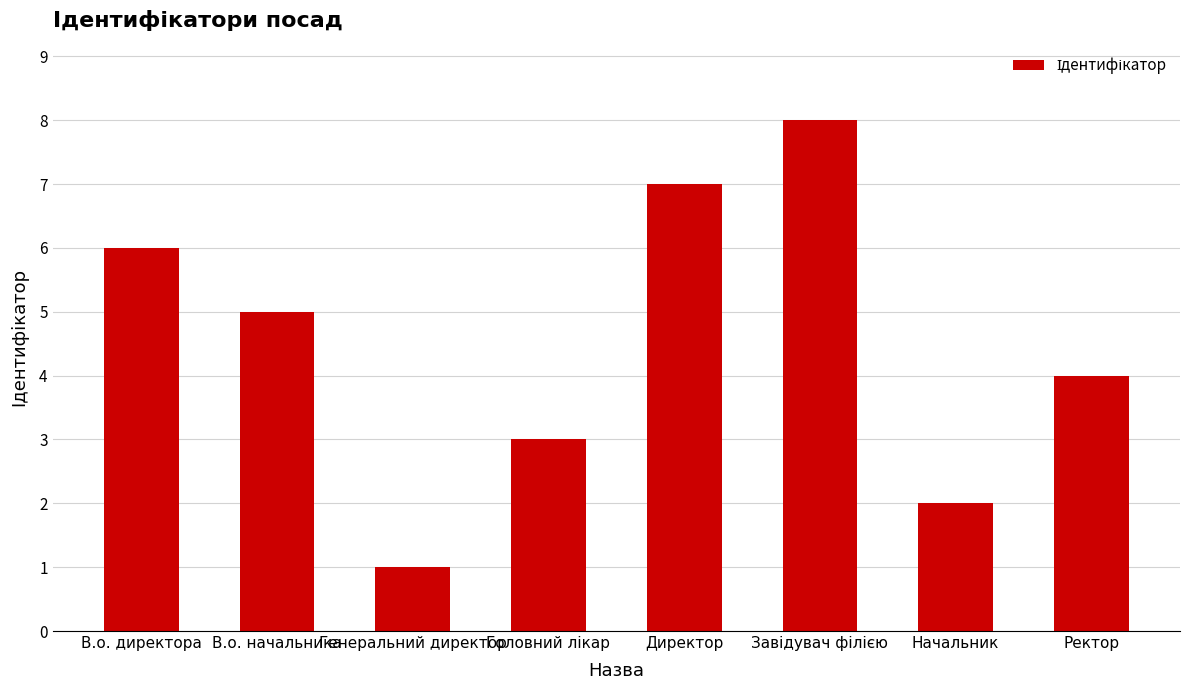

Which has a higher value, Директор or В.о. директора?

Директор